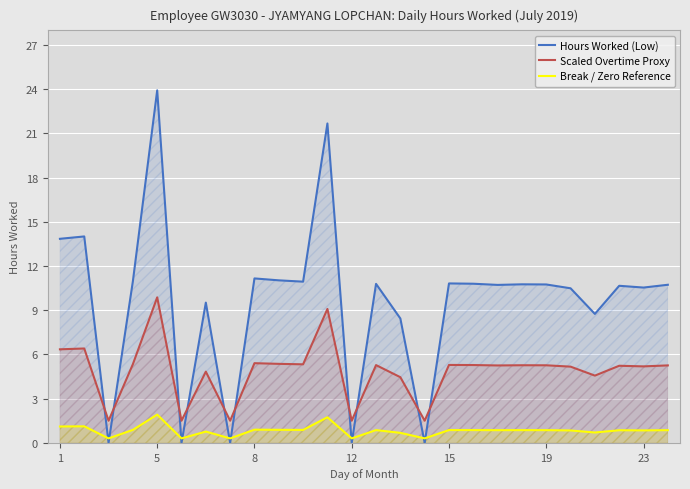

At which category is the sum across all series the highest?

5